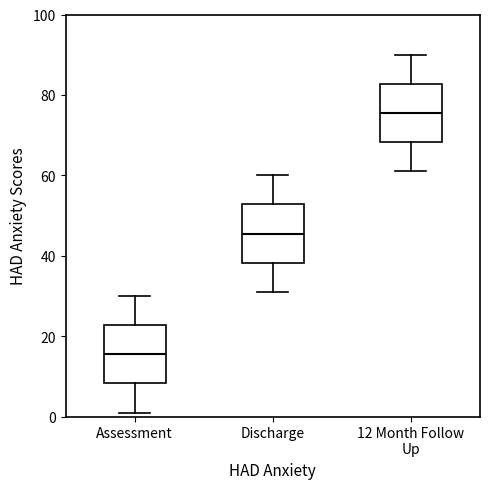

Reading left to right, transcribe this box plot: for each box, give where its median line is, the range the box spans, and where its two whiskers end, as read against the y-axis. The values are not printed on the chart, so give them approximately, as read against the axis.

Assessment: median 16, box 8 to 22, whiskers 2 to 30
Discharge: median 46, box 38 to 52, whiskers 32 to 60
12 Month Follow Up: median 76, box 68 to 82, whiskers 62 to 90